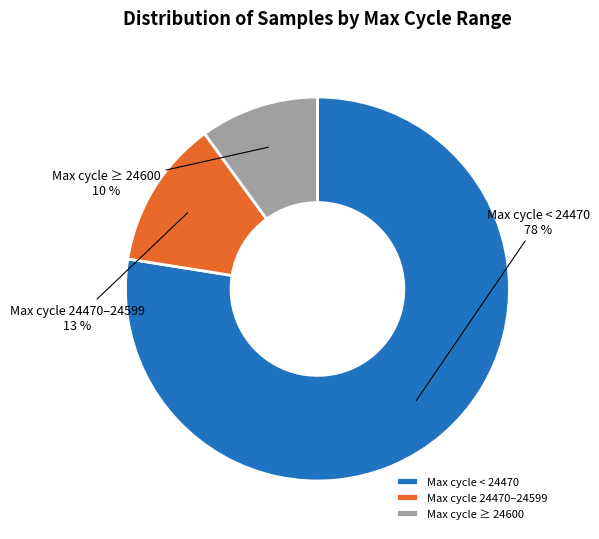

True or false: Max cycle 24470–24599 accounts for 22% of the total.

False